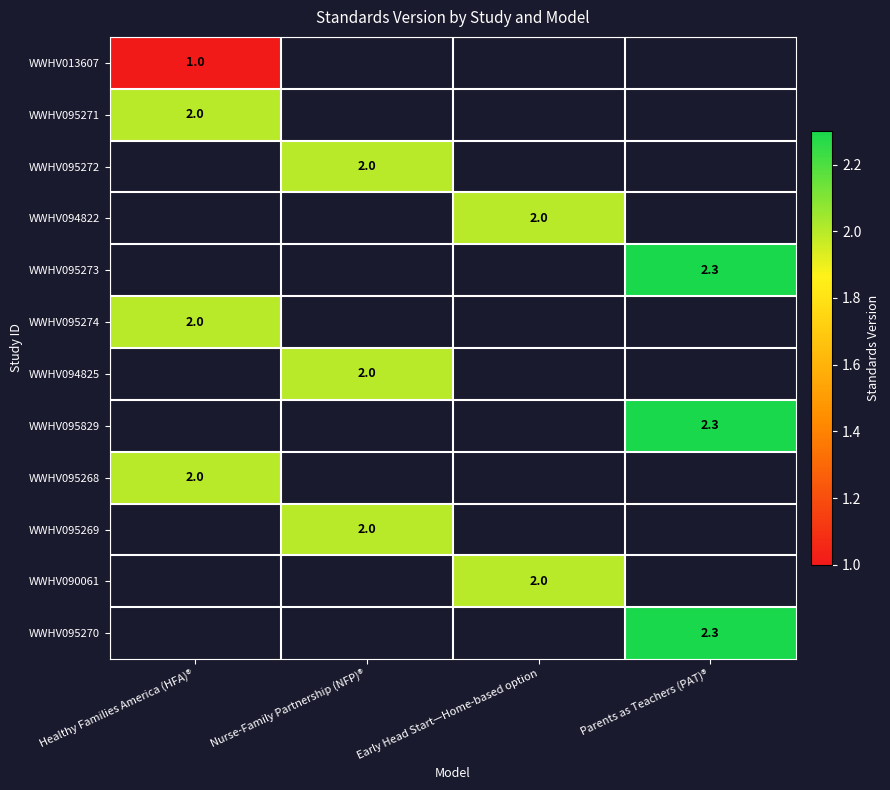

What is the highest value of the WWHV095271 series?

2.0